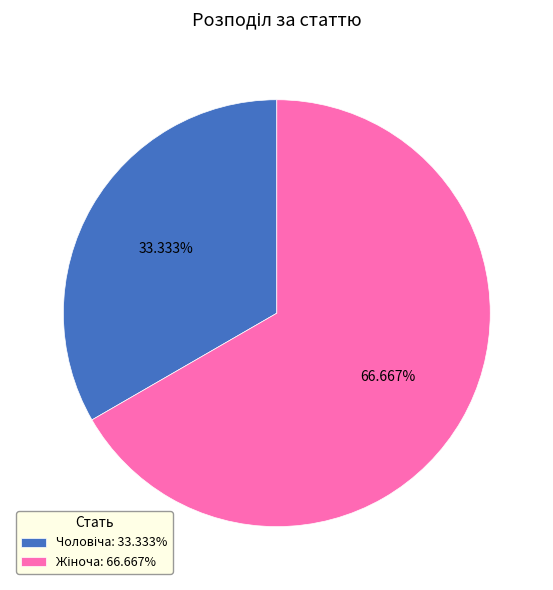

To the nearest percent, what is the difference between the largest and smallest slice percentages?

33%